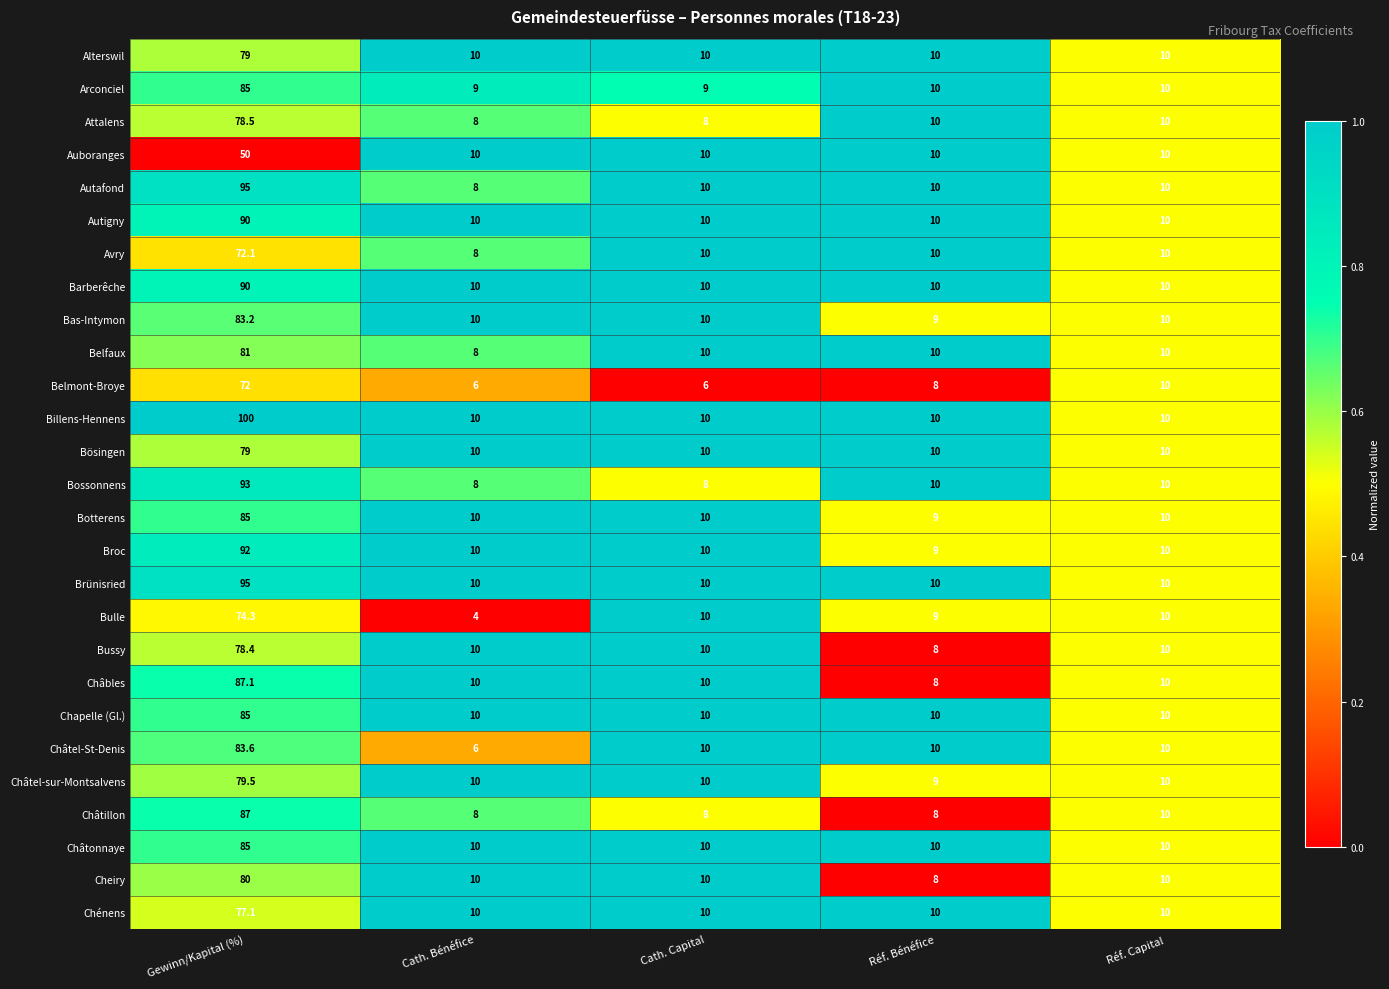

What is the difference between the highest and lowest values at Gewinn/Kapital (%)?

50.0